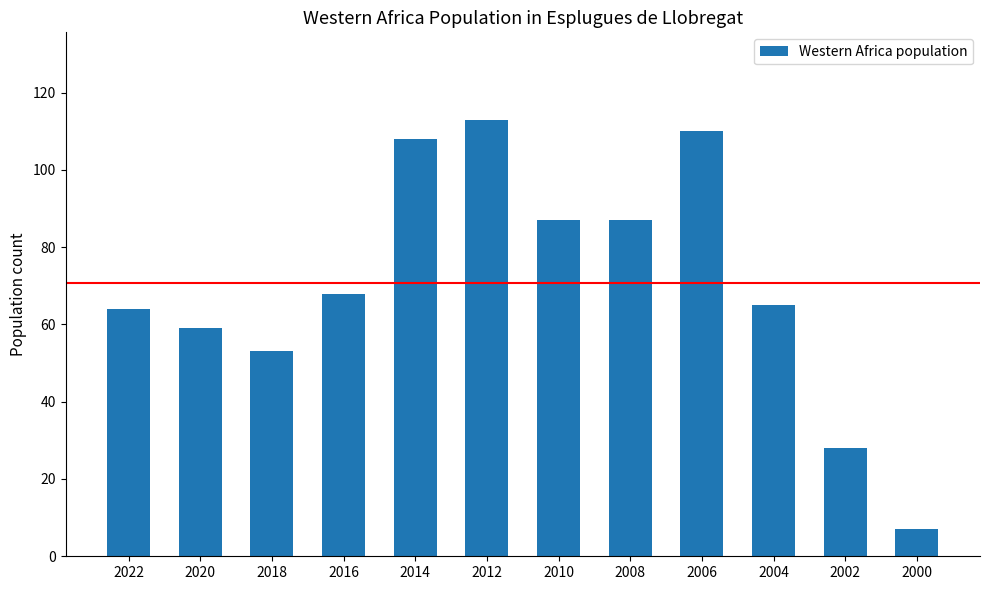

What is the value of the 9th bar from the left?

110